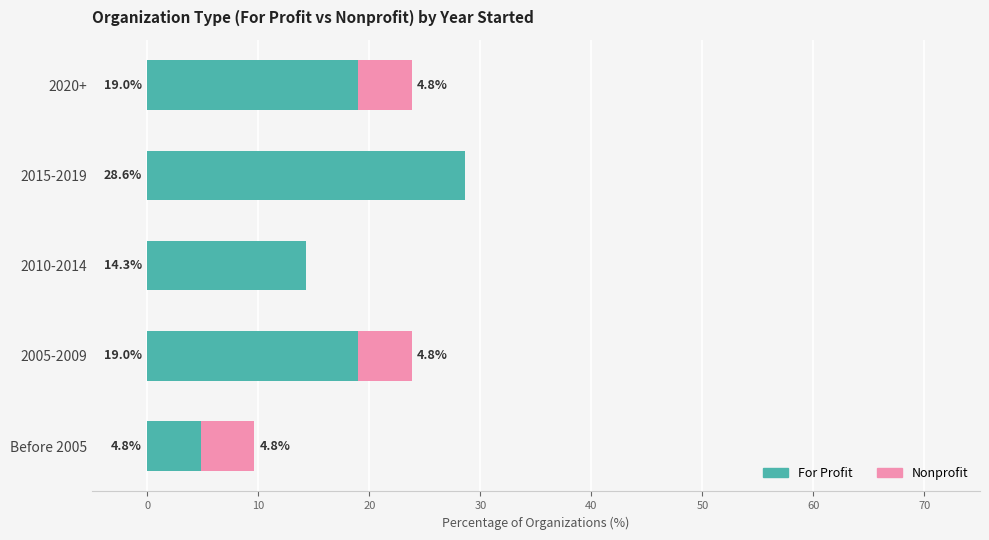

Which category has the highest value in the For Profit series?

2015-2019